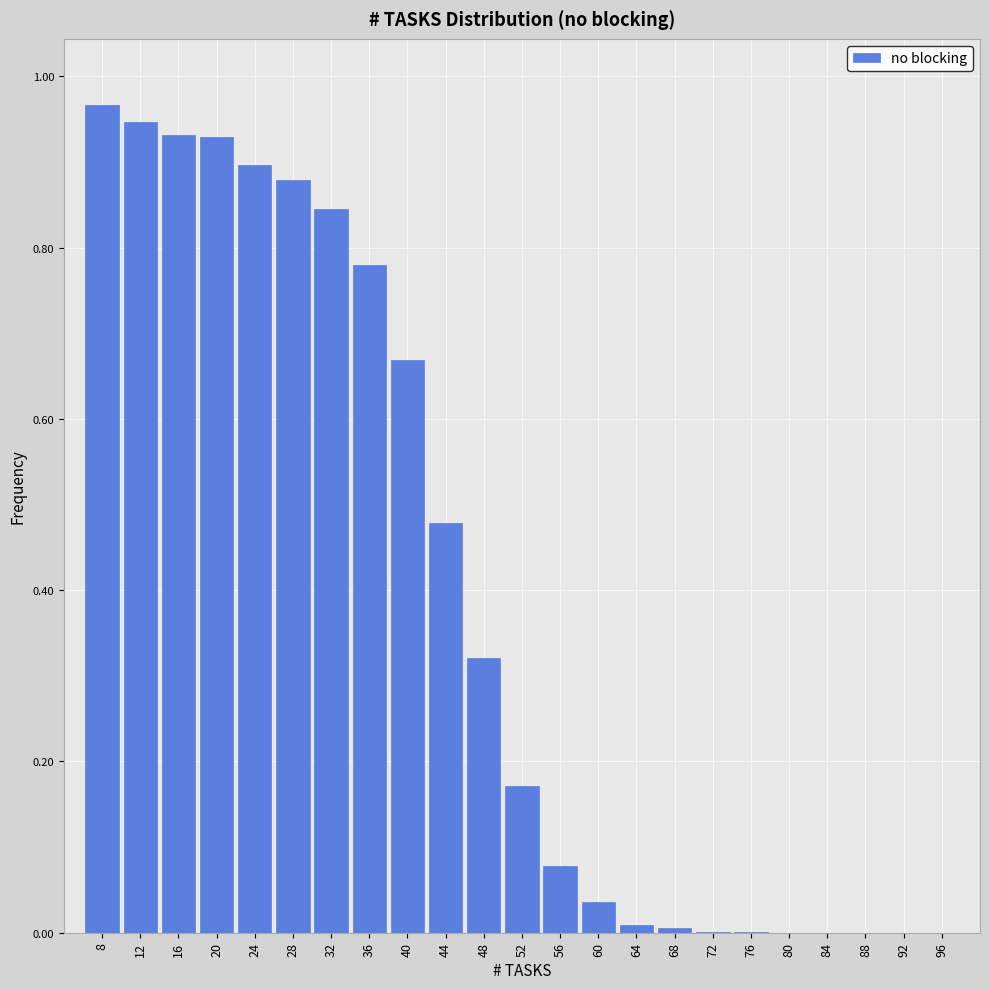

The chart shows a value of 0.1 at 52. True or false?

False